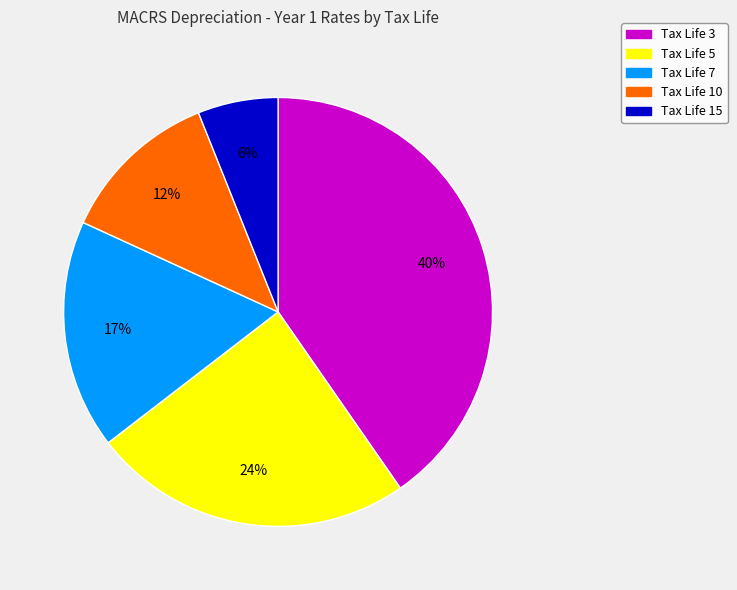

Does any single category account for the majority?

No